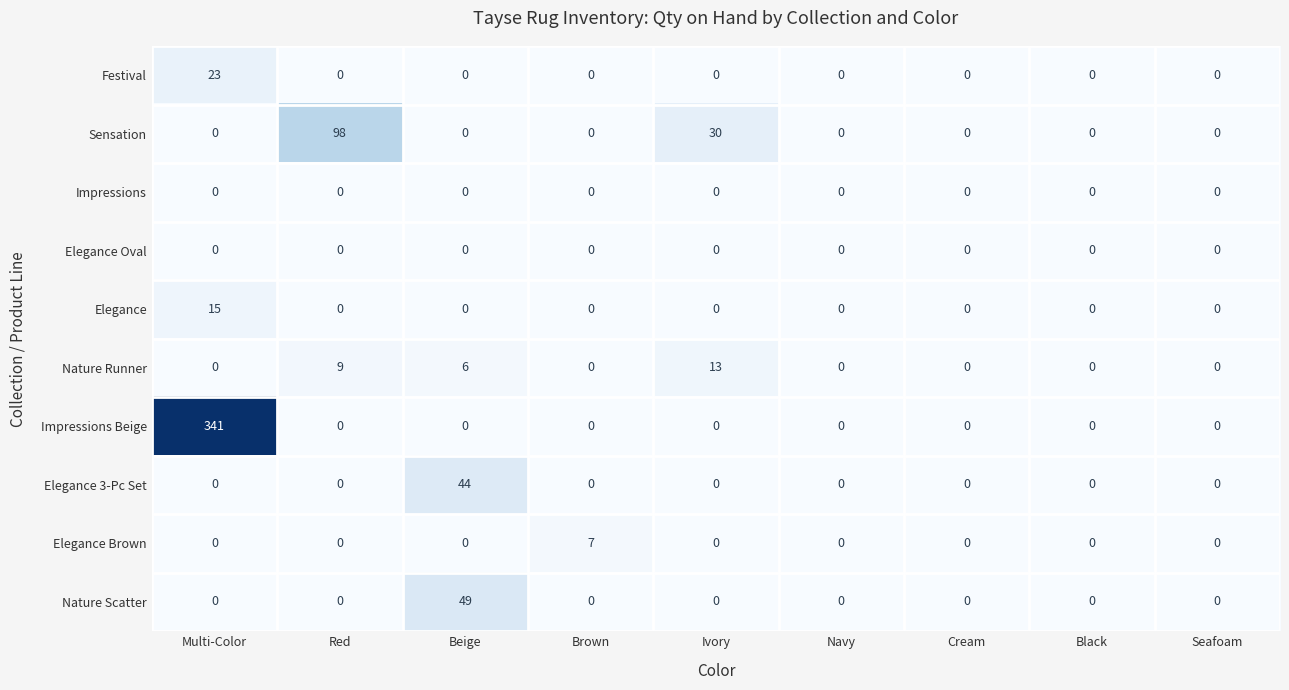

What is the total value across all series at Ivory?

43